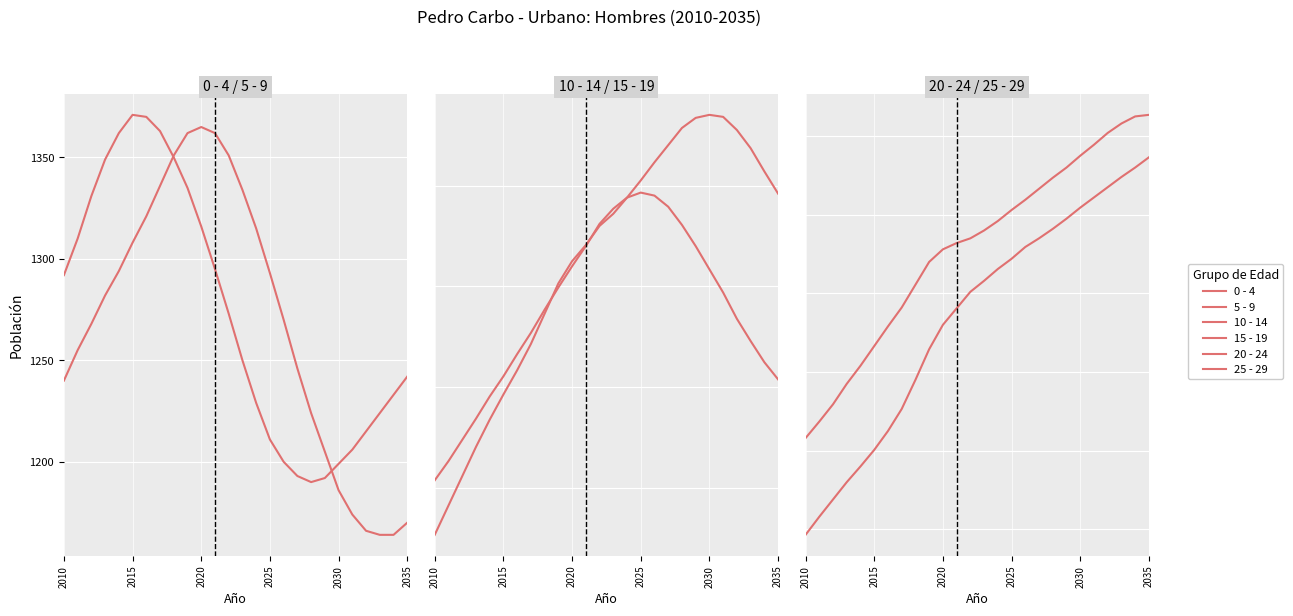

Where is 5 - 9 nearest to the value 1264?

2020